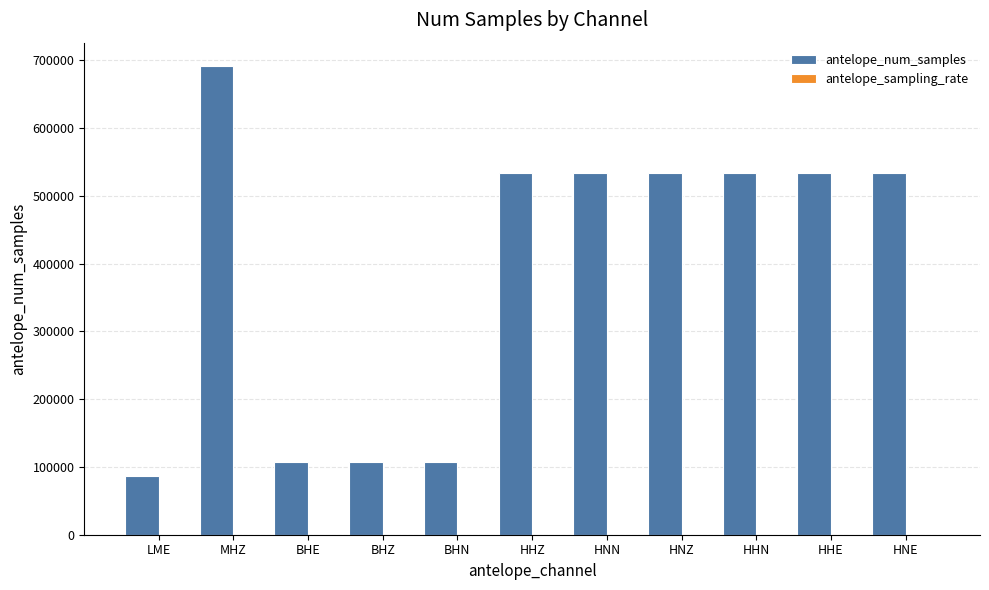

At which label does antelope_num_samples reach its peak?

MHZ